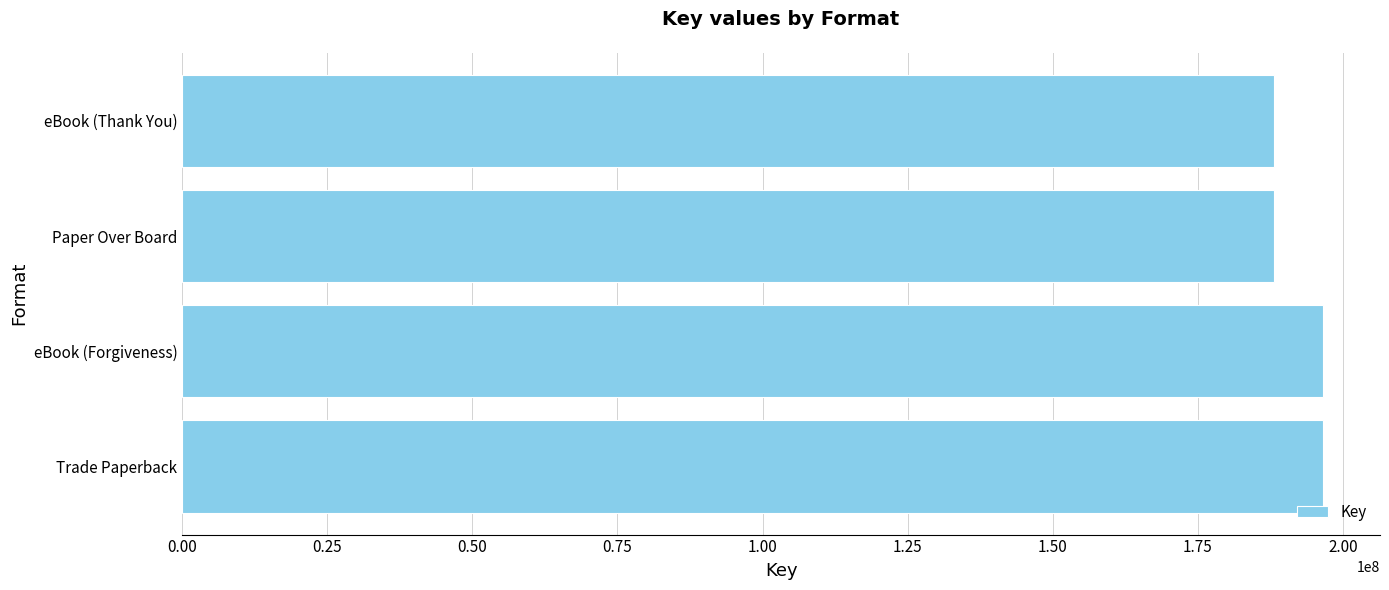

Count the values in the range 188157058 to 196573943.

4